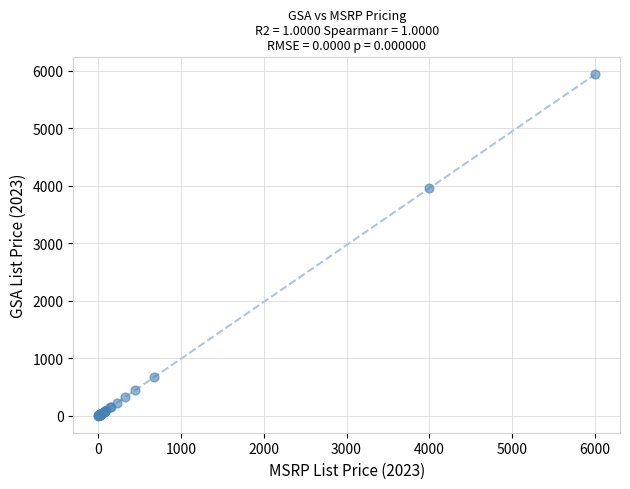

What Y value in the scatter plot is closest to 2971?

3960.0